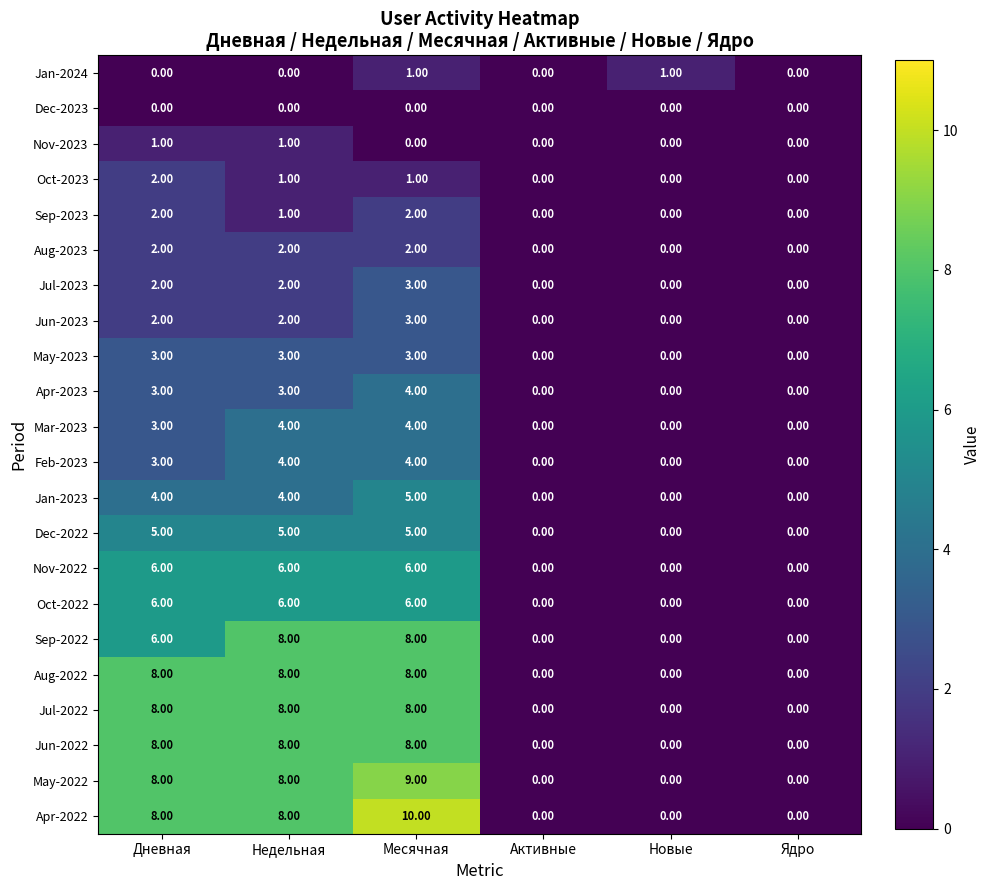

How many data points does each series have?

6